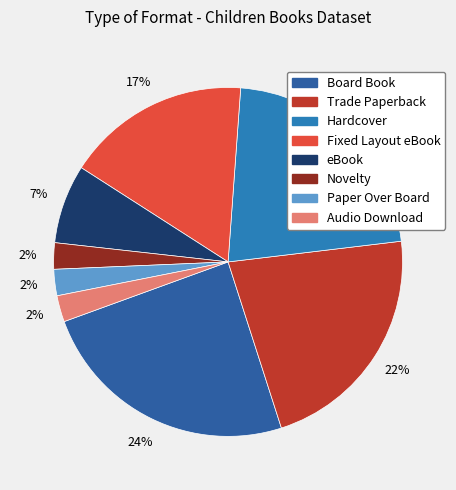

What percentage is the Hardcover slice, to the nearest percent?

22%